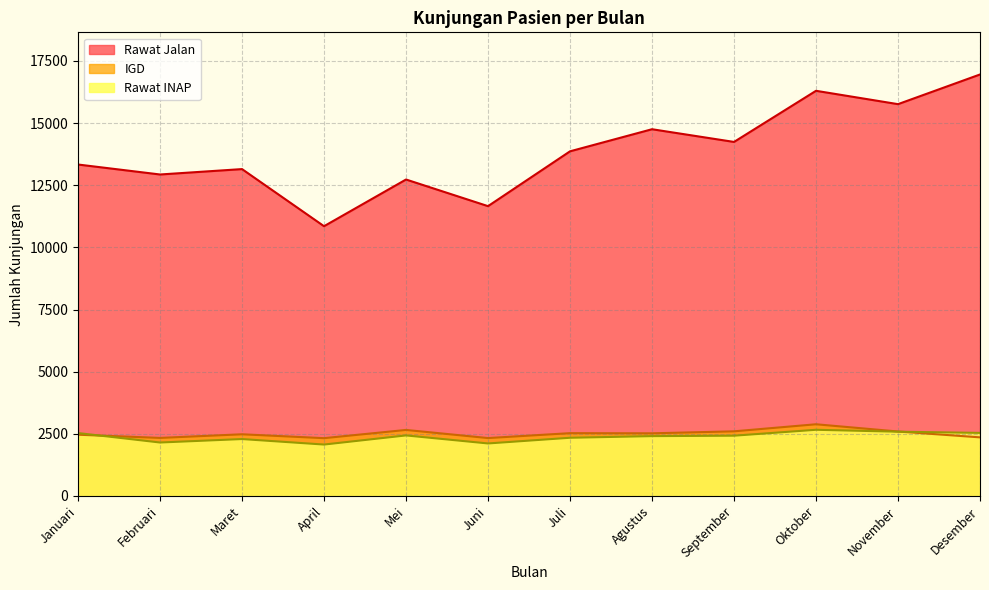

Where is the first local minimum for Rawat Jalan?

Februari